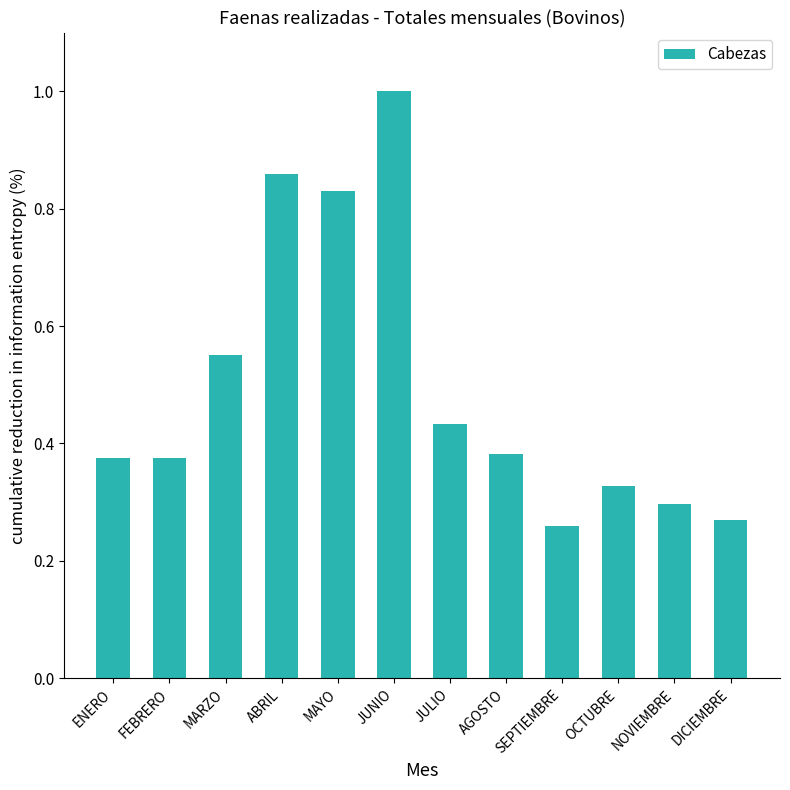

What is the change in value from FEBRERO to NOVIEMBRE?

-0.1